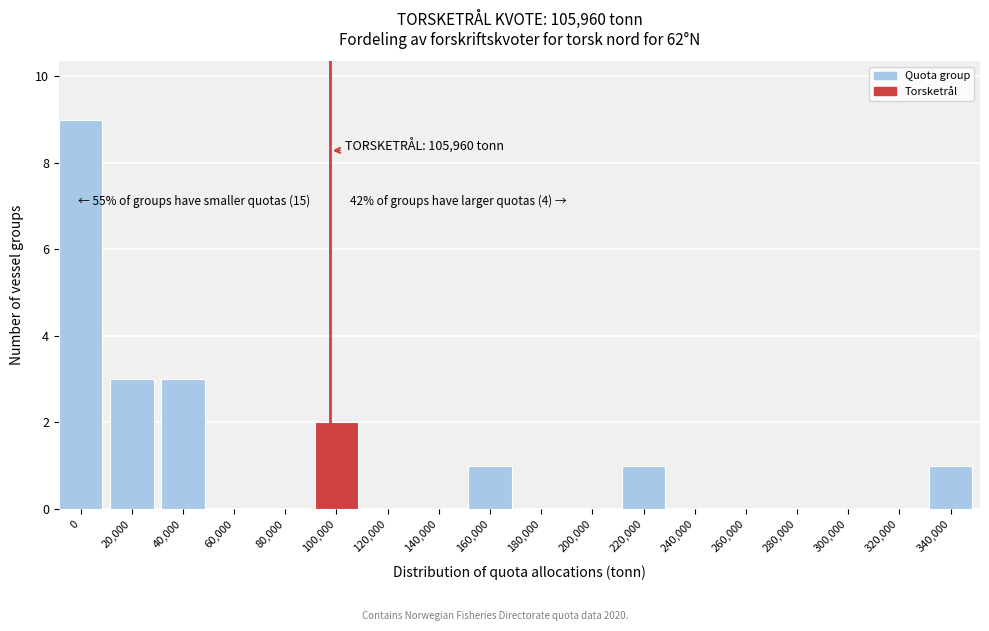

Reading right to left, list all the values displayed in this chart.

340,000=1	320,000=0	300,000=0	280,000=0	260,000=0	240,000=0	220,000=1	200,000=0	180,000=0	160,000=1	140,000=0	120,000=0	100,000=2	80,000=0	60,000=0	40,000=3	20,000=3	0=9